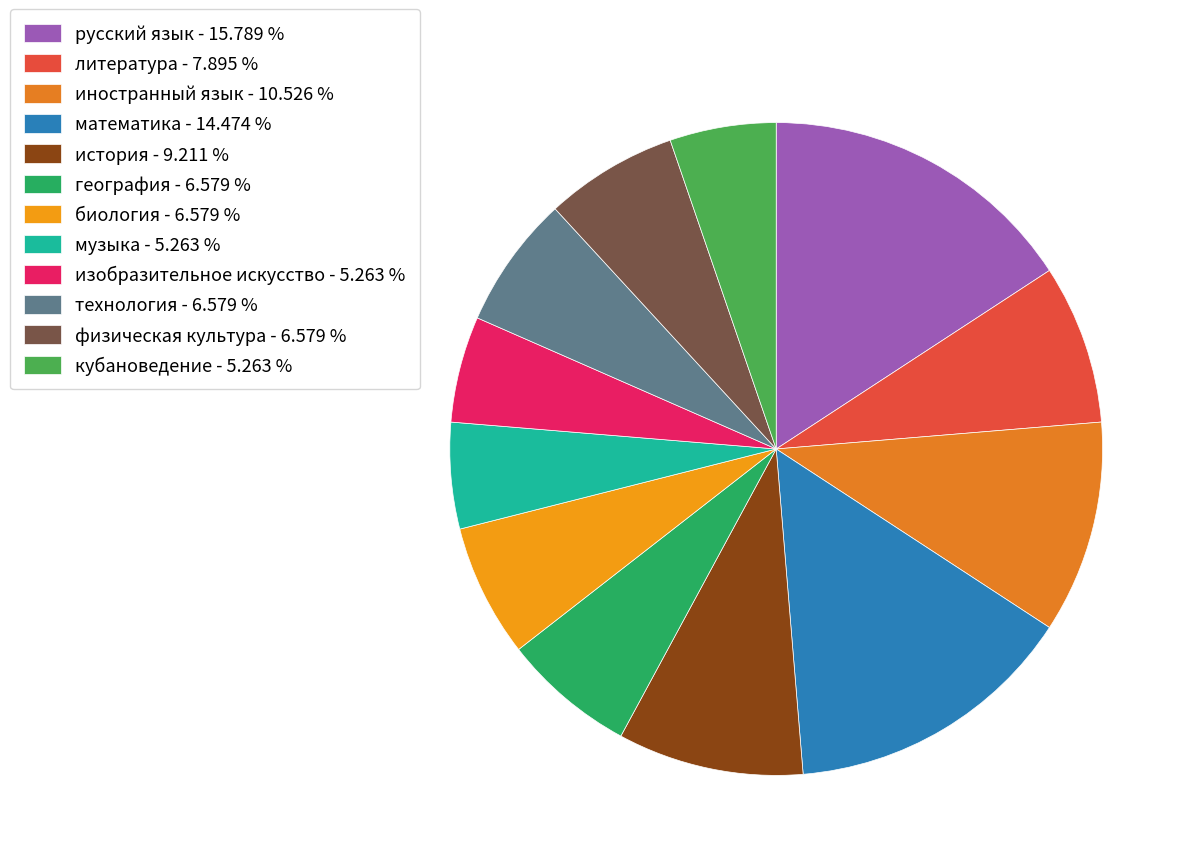

Which category has the biggest portion of the pie?

русский язык